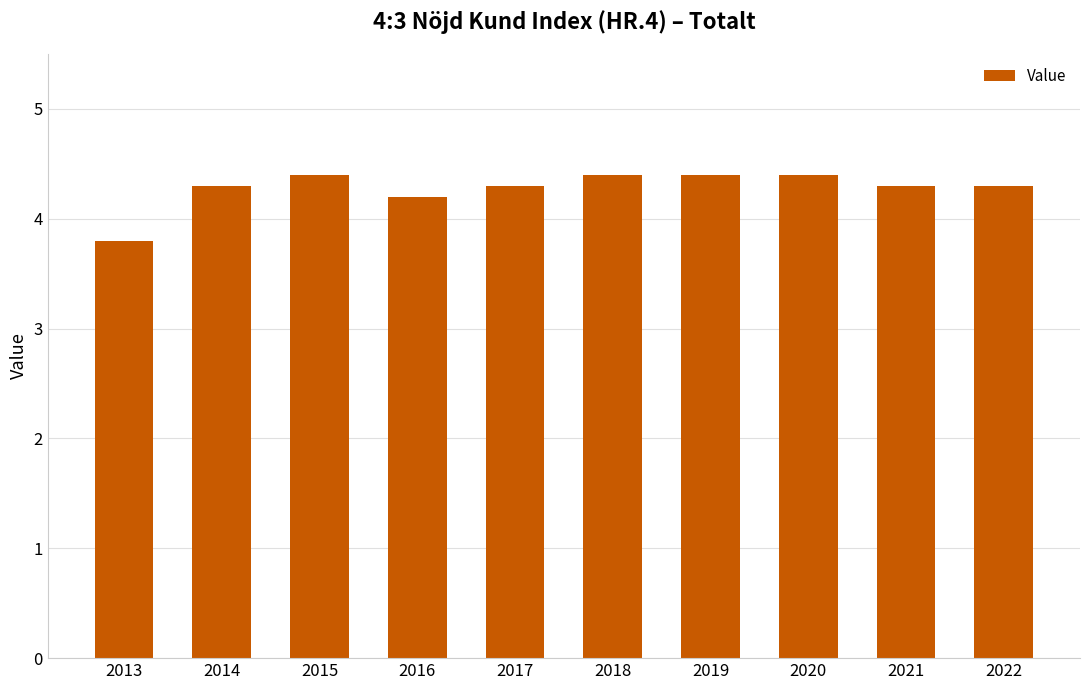

True or false: the data shows 4.2 at 2016.

True